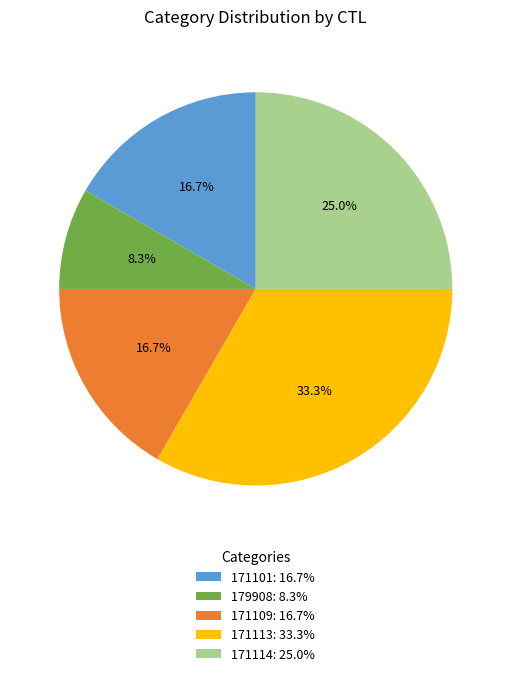

To the nearest percent, what is the difference between the largest and smallest slice percentages?

25%